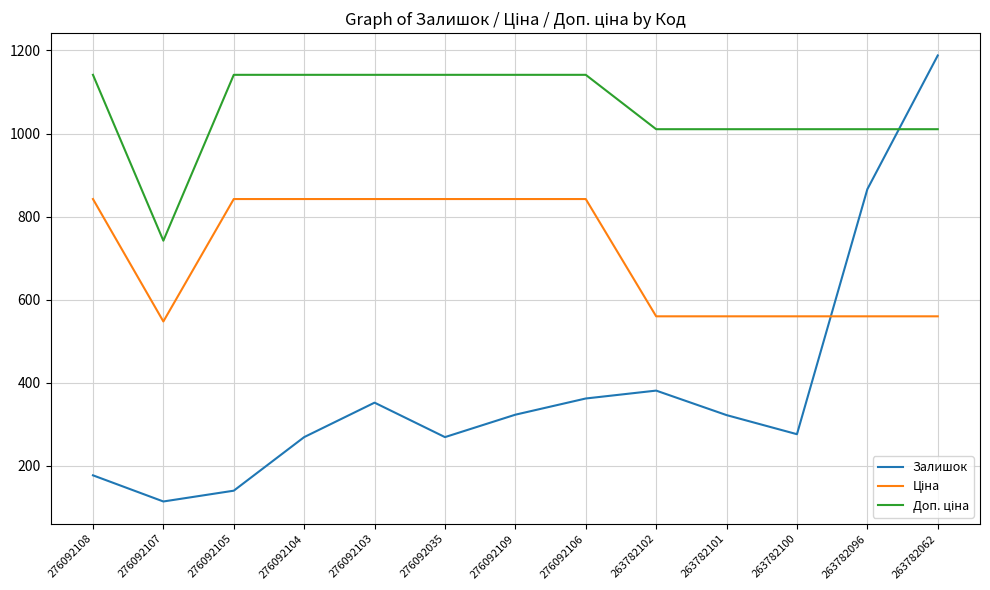

What is the total value across all series at 263782100?

1846.3